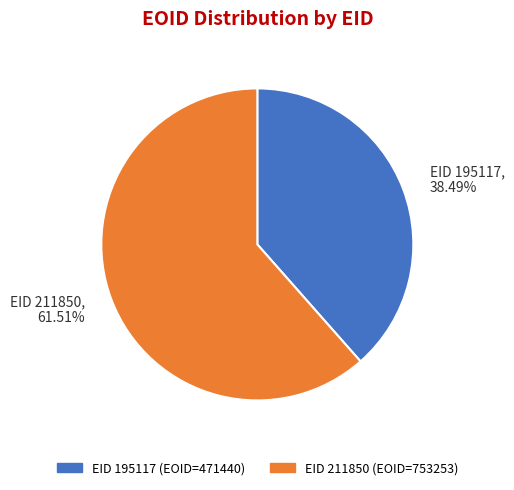

Do EID 195117, 38.49% and EID 211850, 61.51% together represent more than half of the pie?

Yes